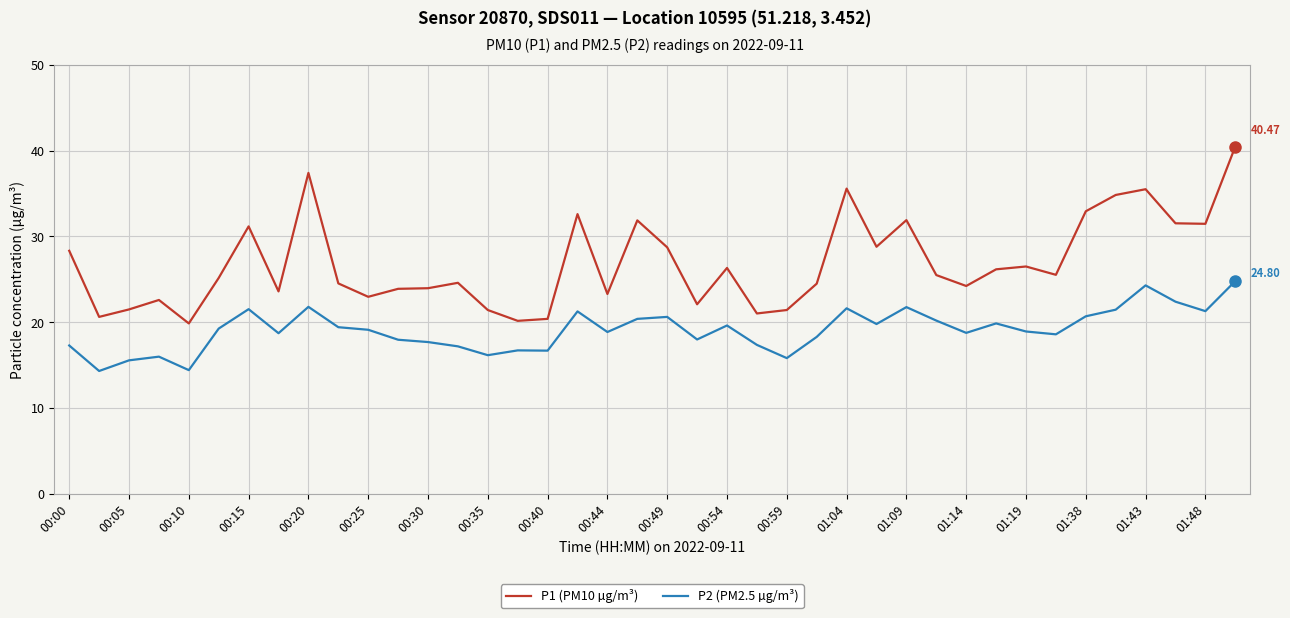

True or false: P2 (PM2.5 µg/m³) and P1 (PM10 µg/m³) intersect in this chart.

False